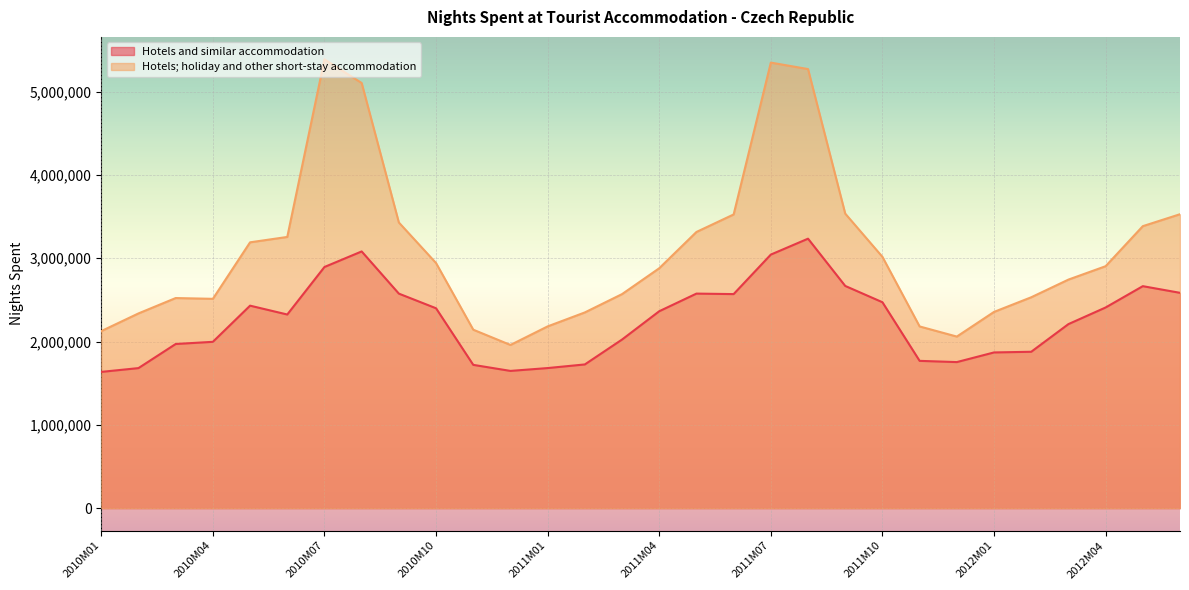

True or false: Hotels and similar accommodation has a value of 1877198 at 2012M02.

True